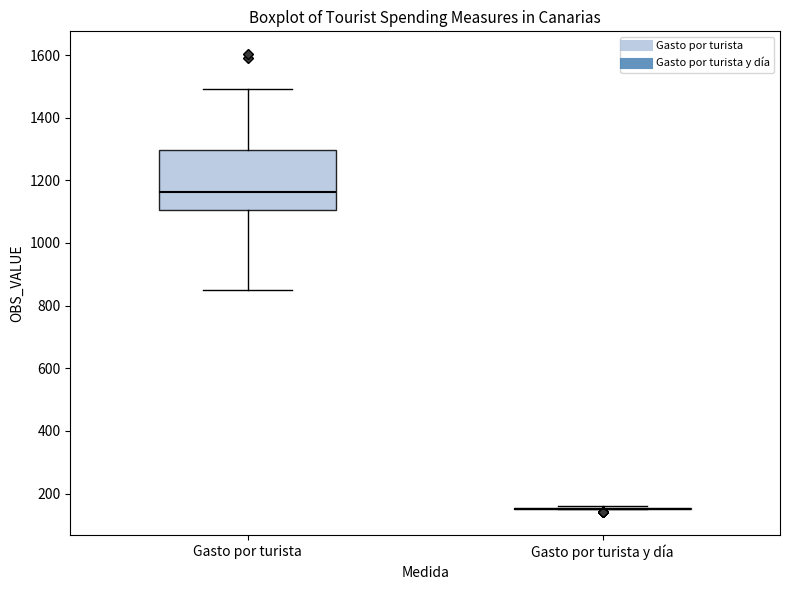

Reading left to right, transcribe this box plot: for each box, give where its median line is, the range the box spans, and where its two whiskers end, as read against the y-axis. The values are not printed on the chart, so give them approximately, as read against the axis.

Gasto por turista: median 1160, box 1100 to 1300, whiskers 840 to 1500
Gasto por turista y día: box collapsed to a line at 160, whiskers 140 to 160